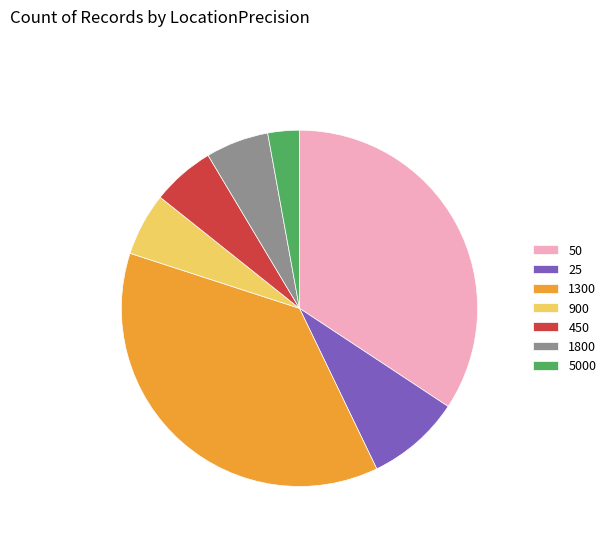

Do 50 and 900 together represent more than half of the pie?

No